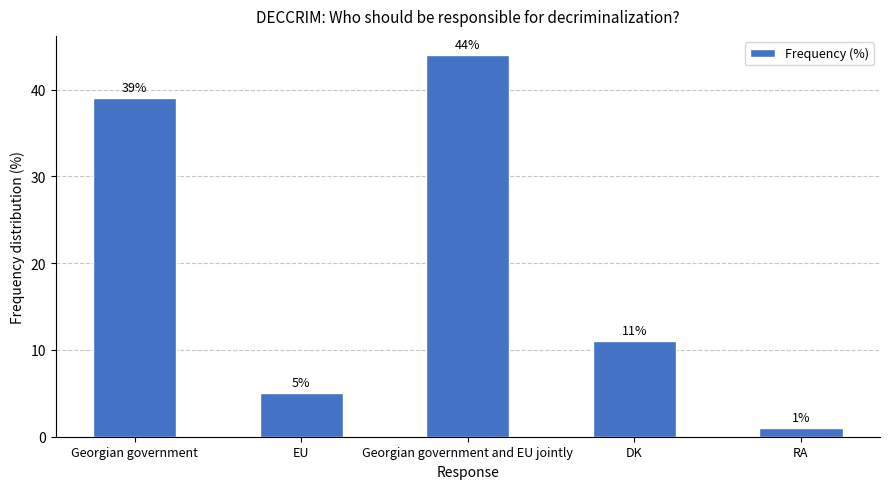

How many series are shown in this chart?

1